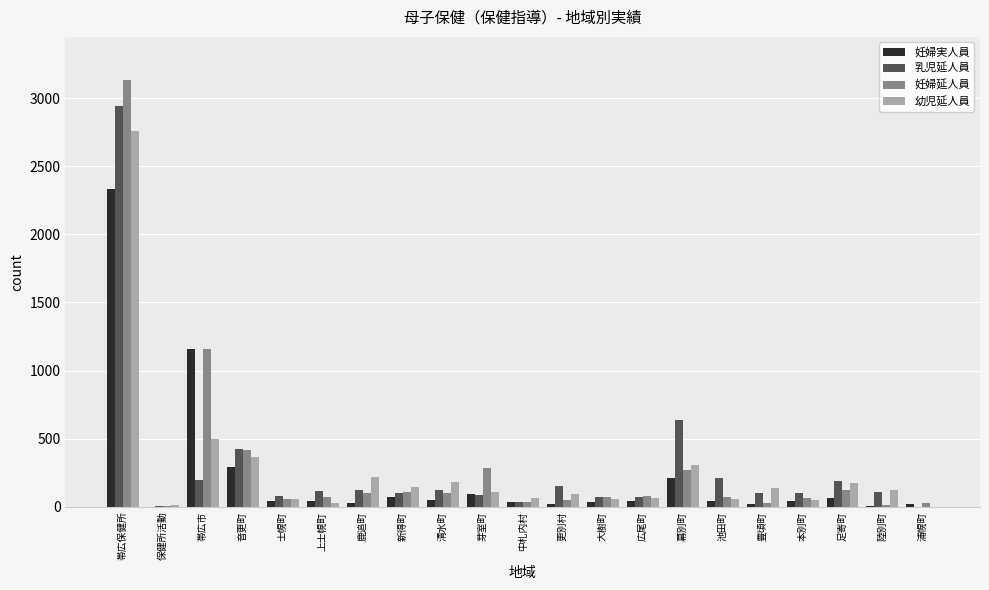

Which series changed the most between 帯広市 and 本別町?

妊婦実人員